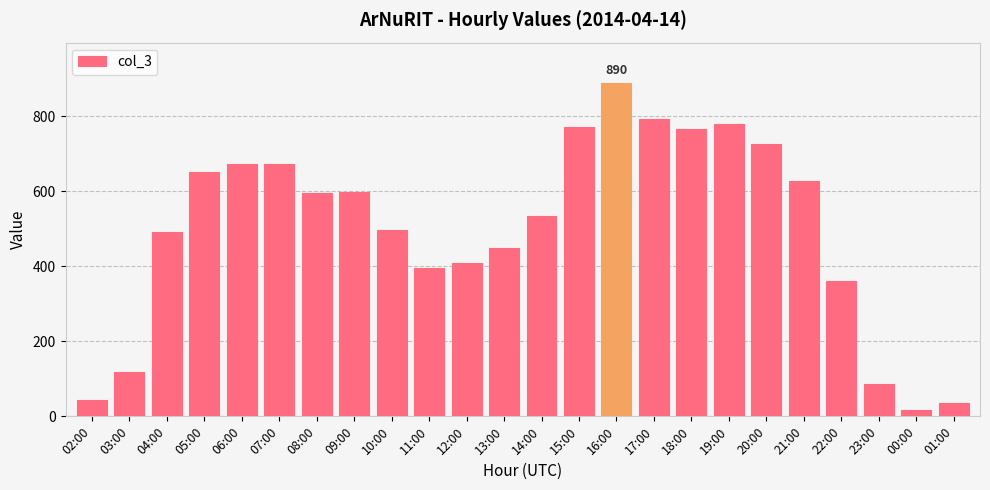

The value at 10:00 is 280. True or false?

False